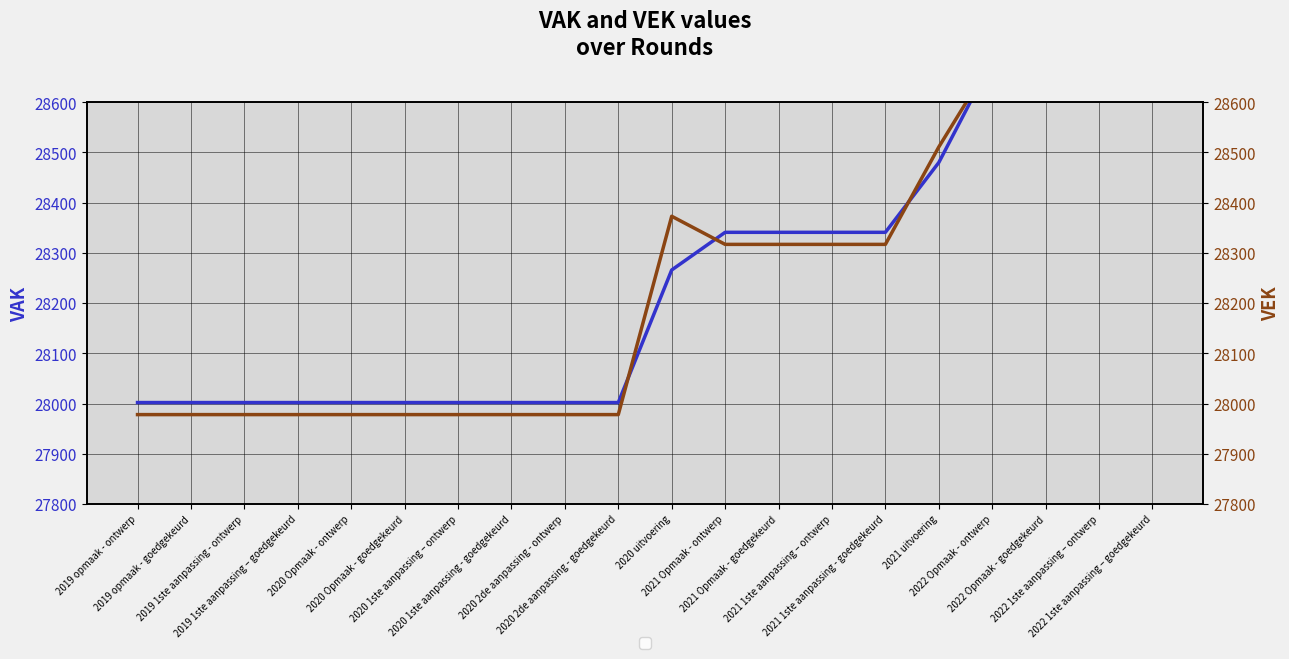

After their last crossing, which series has the higher values: VAK or VEK?

VEK